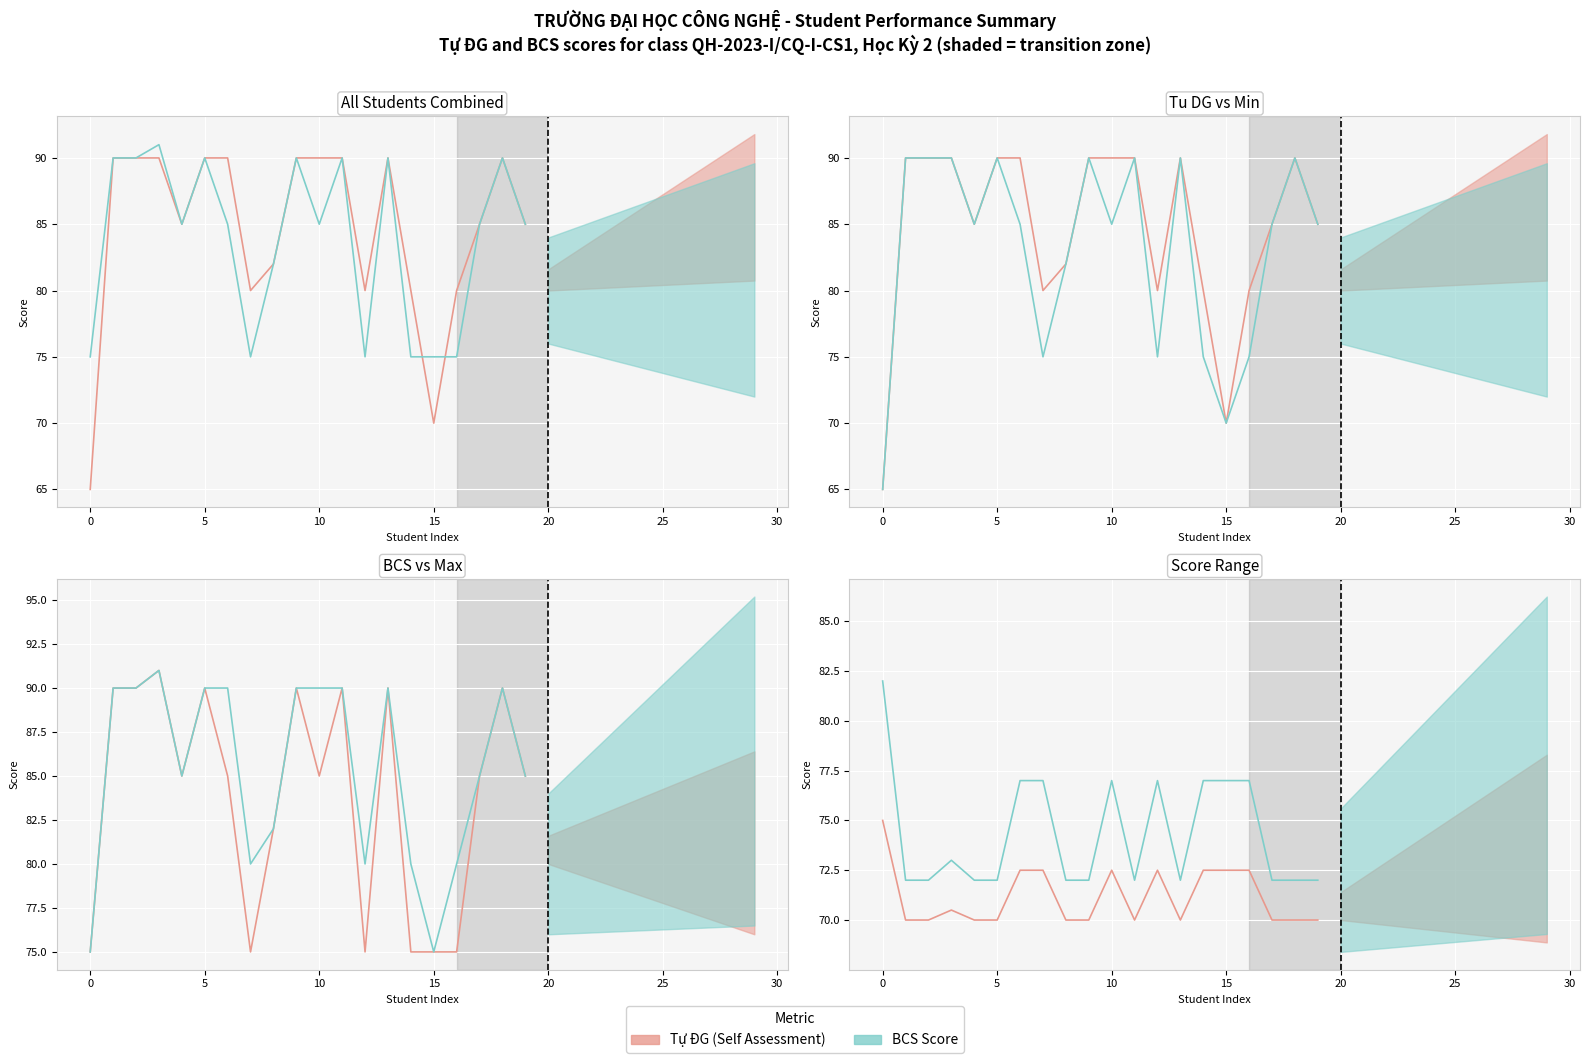

Which series has the largest total across all categories?

BCS